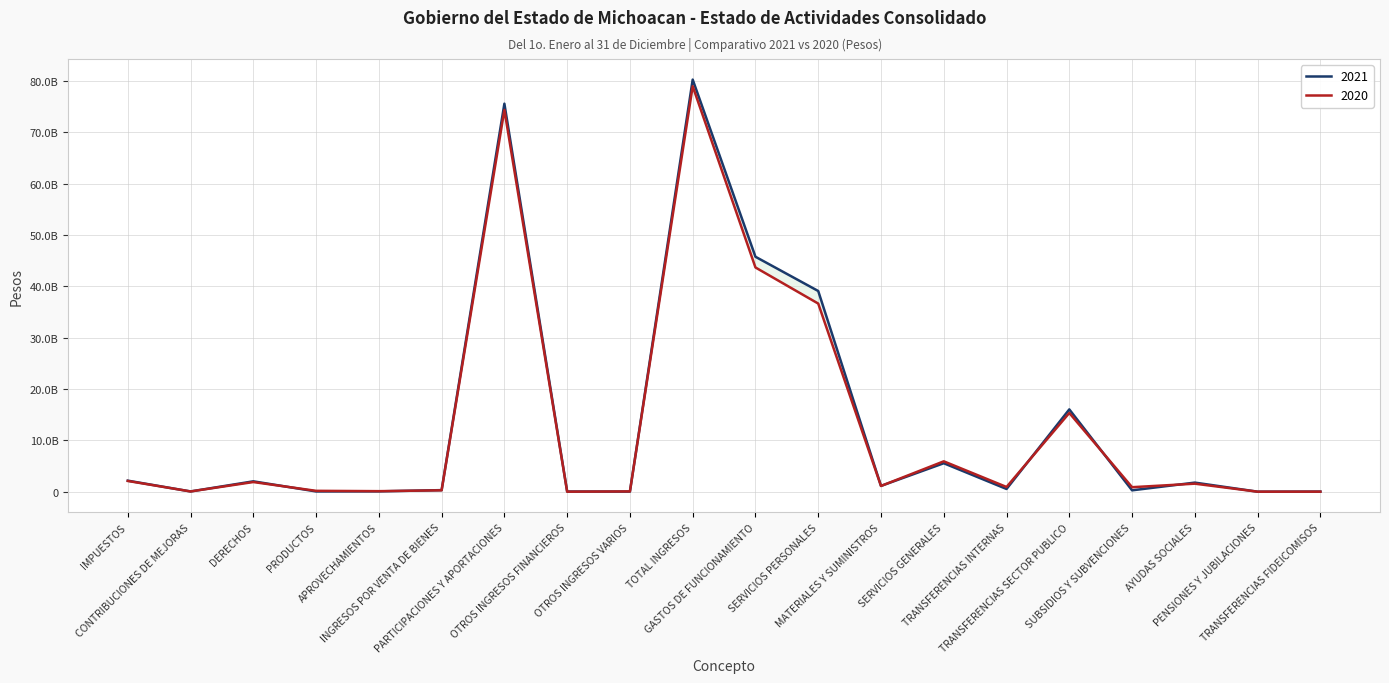

What is the total value across all series at APROVECHAMIENTOS?

166466486.0